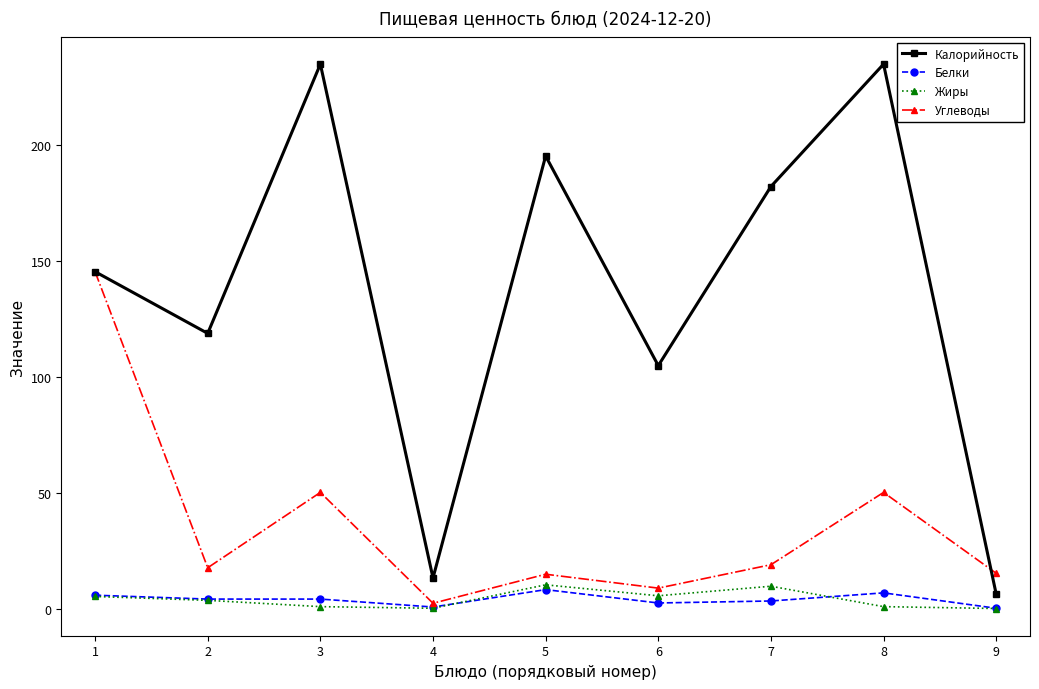

Which series has the widest spread of values?

Калорийность